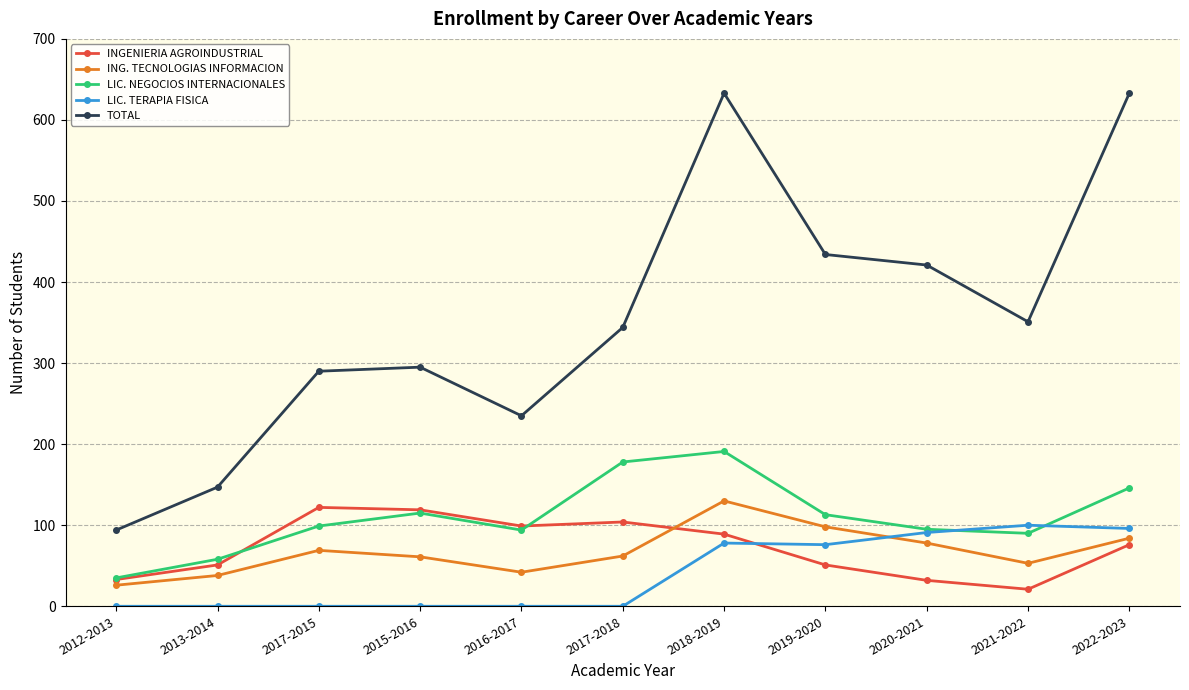

In LIC. TERAPIA FISICA, how many points are higher than both neighbors (excluding endpoints)?

2